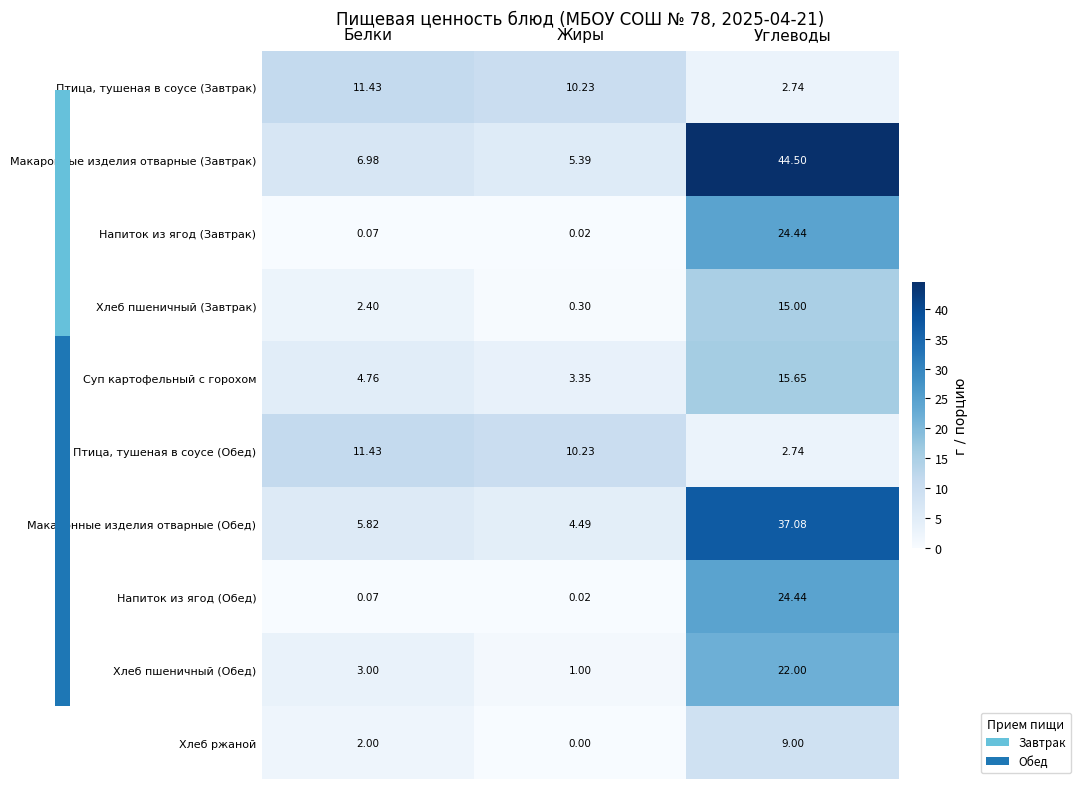

At which category does the chart reach its minimum across all series?

Жиры